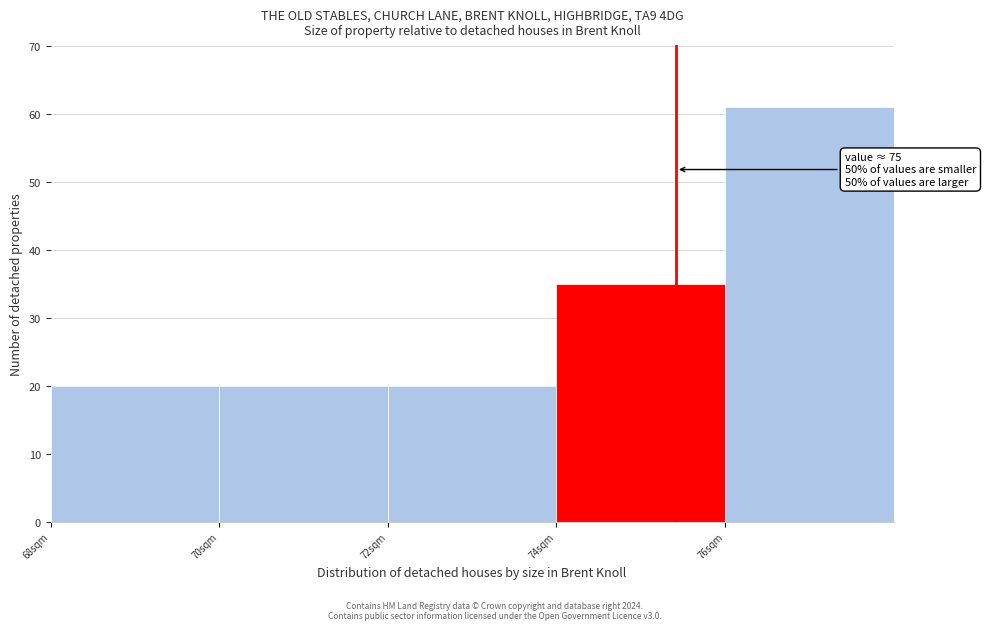

Over which range of the x-axis is the bar tallest?

76 to 78